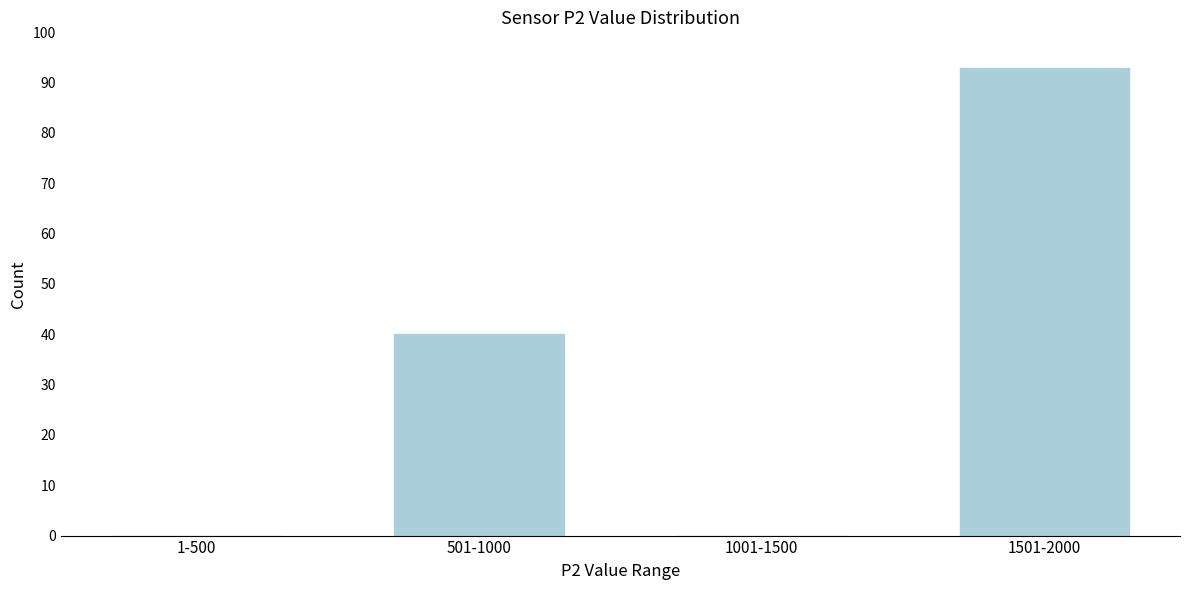

Reading left to right, transcribe all the data shown in this chart.

1-500=0	501-1000=40	1001-1500=0	1501-2000=93